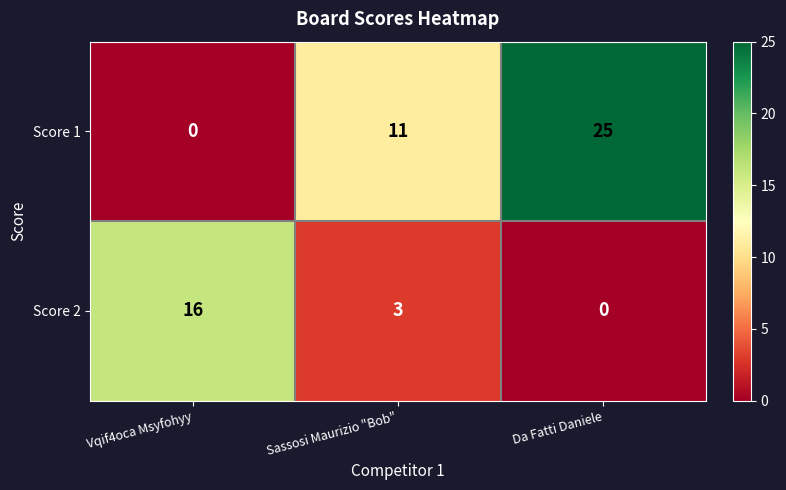

At how many categories does at least one series exceed 1?

3